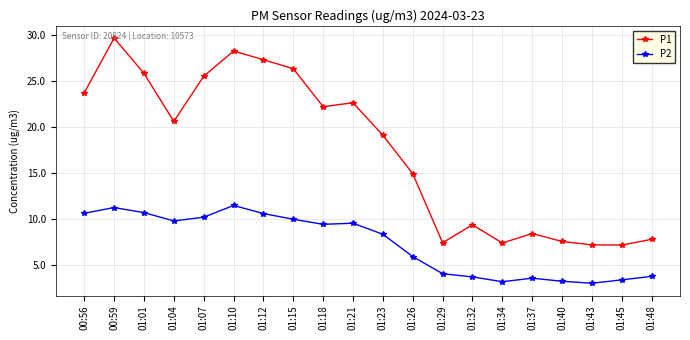

True or false: P2 and P1 cross at least once.

False